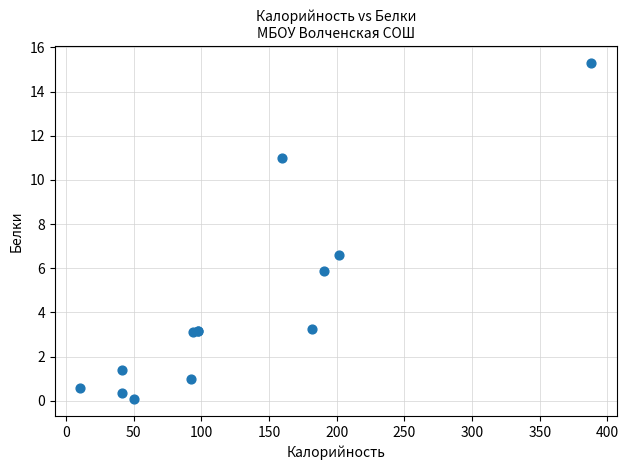

What Y value in the scatter plot is closest to 7?

6.6